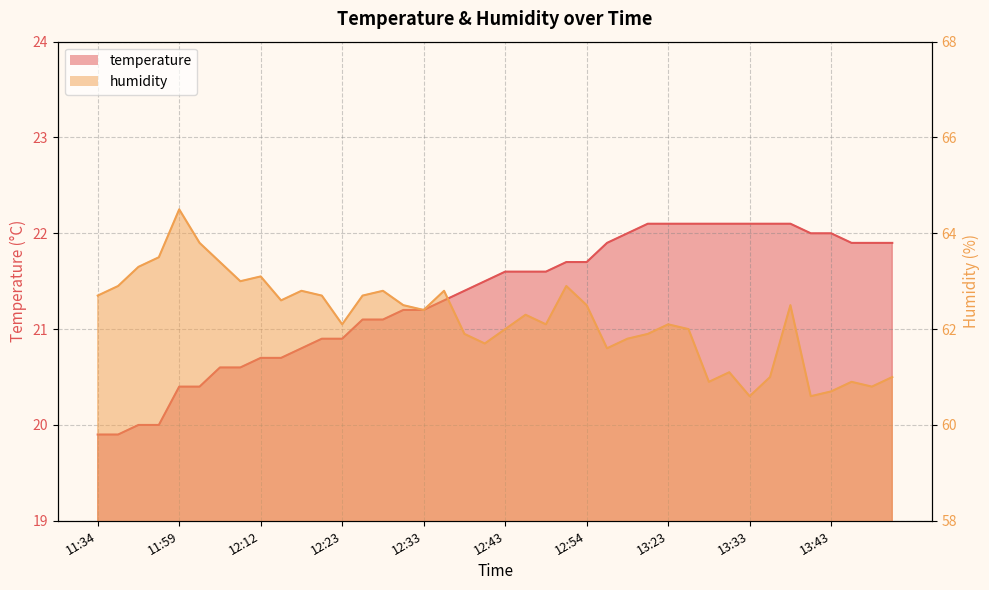

At which label does temperature first exceed 21?

12:25